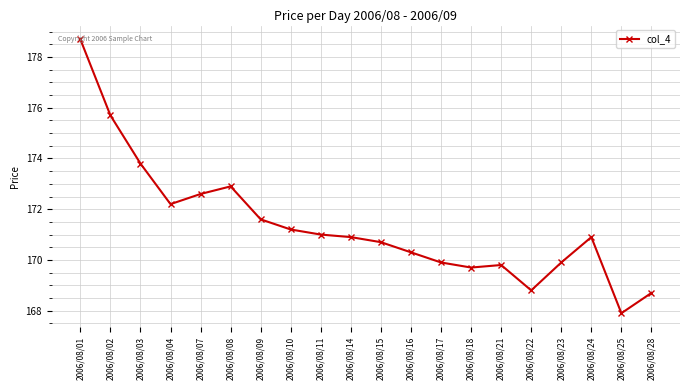

True or false: the data shows 170.9 at 2006/08/14.

True